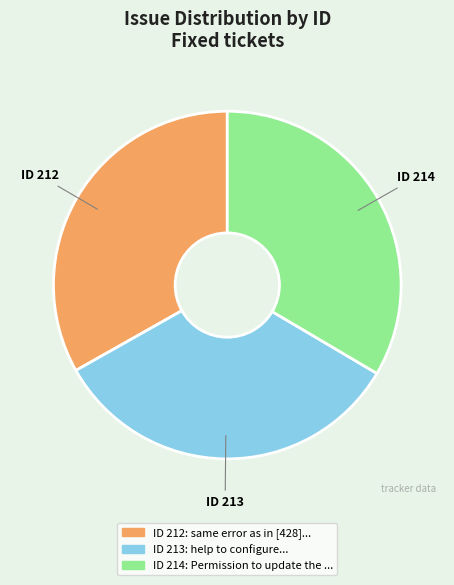

Is there a majority slice in this chart?

No